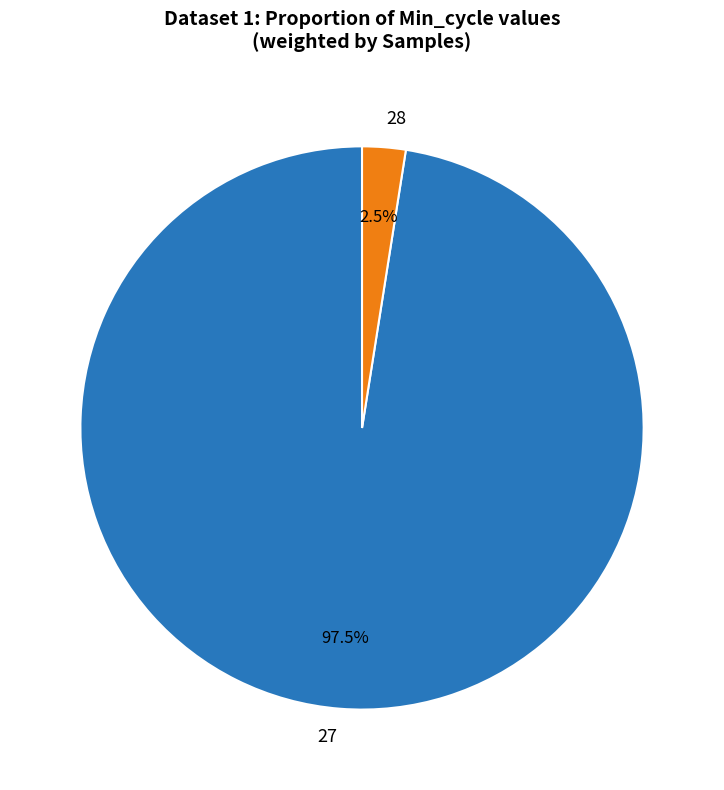

What is the smallest slice in the pie chart?

28